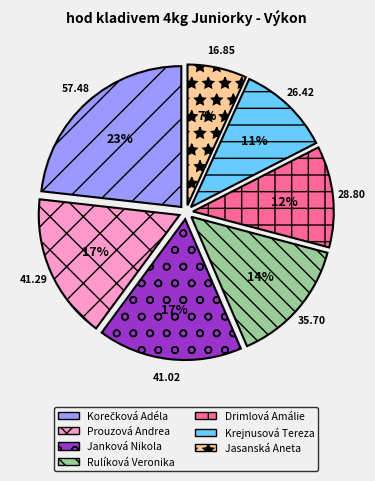

To the nearest percent, what is the average slice percentage?

14%